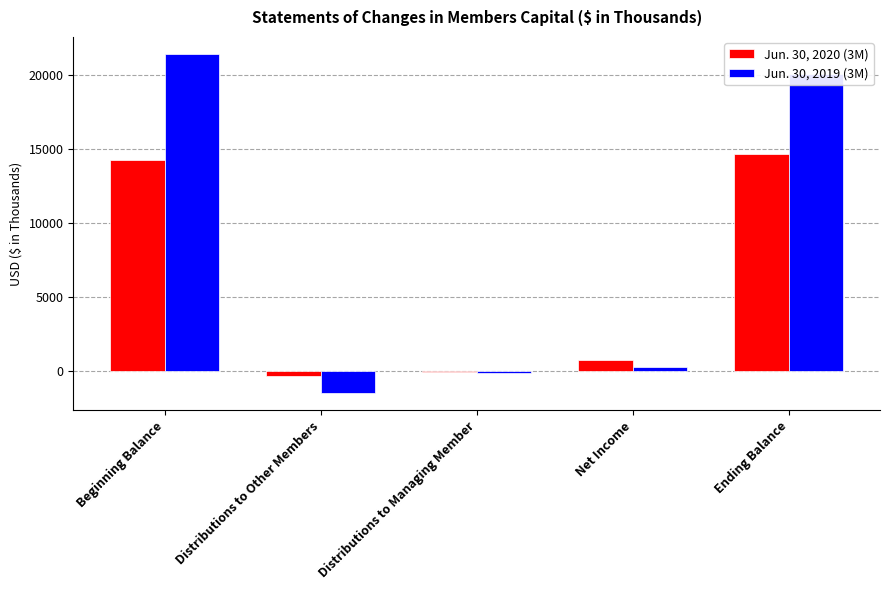

Where is Jun. 30, 2020 (3M) nearest to the value 7165?

Net Income